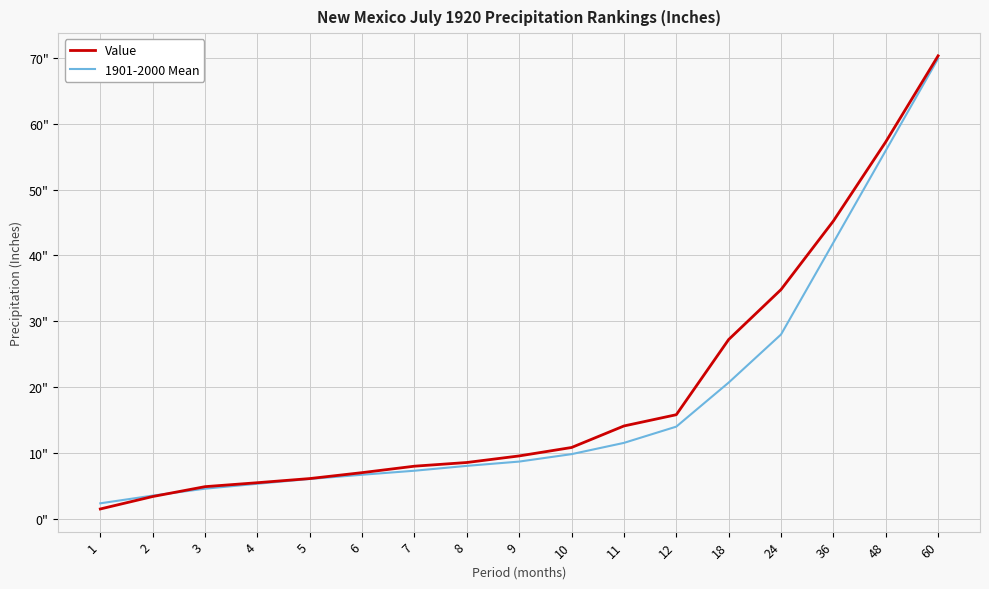

What are all the series names shown in the legend?

Value, 1901-2000 Mean